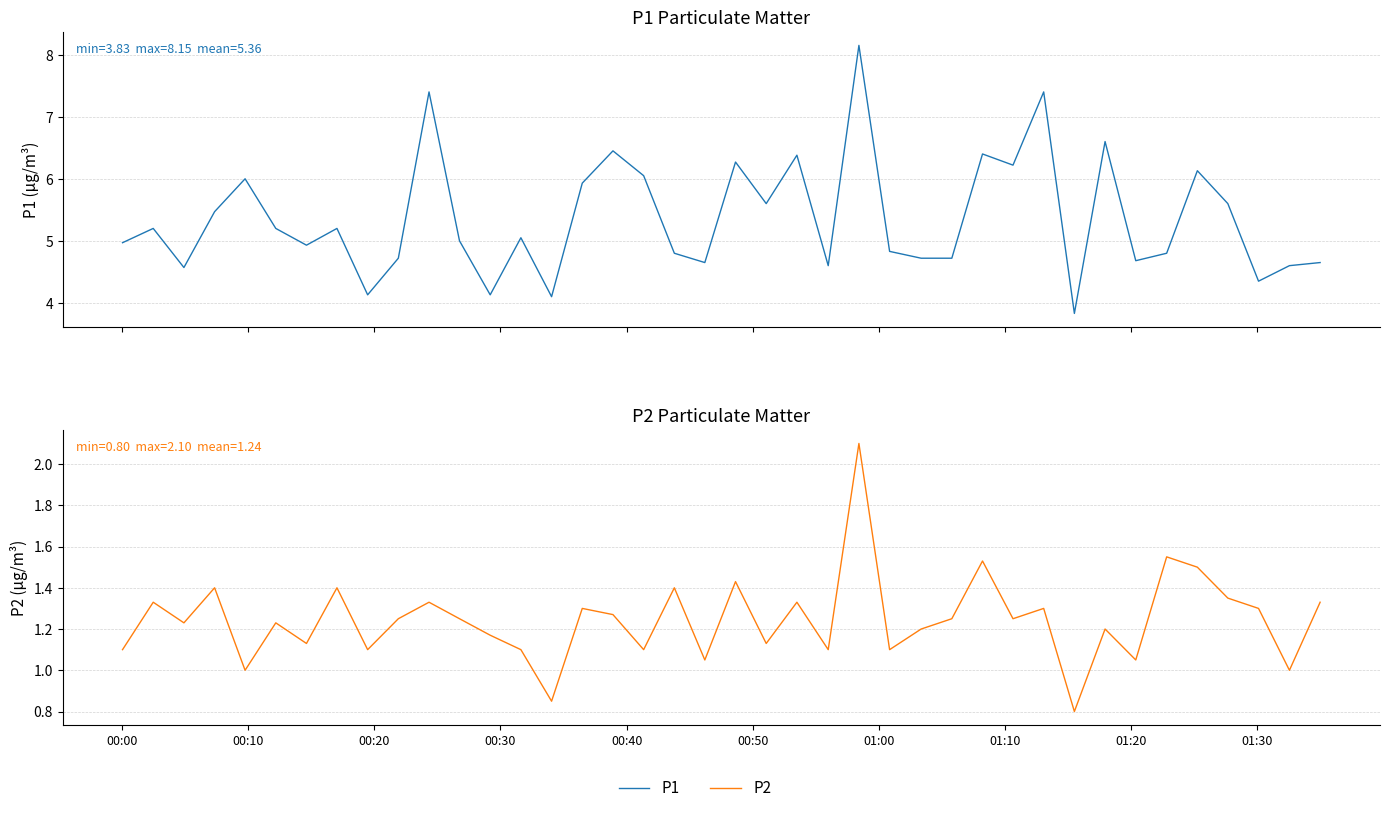

True or false: P1 has a value of 1.1 at 12.

False